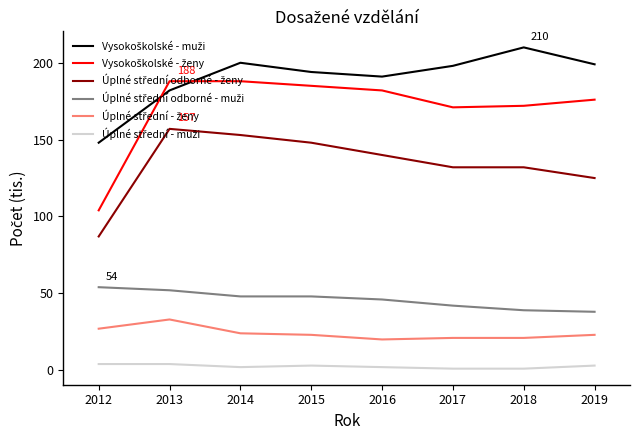

What is the greatest value displayed?

210